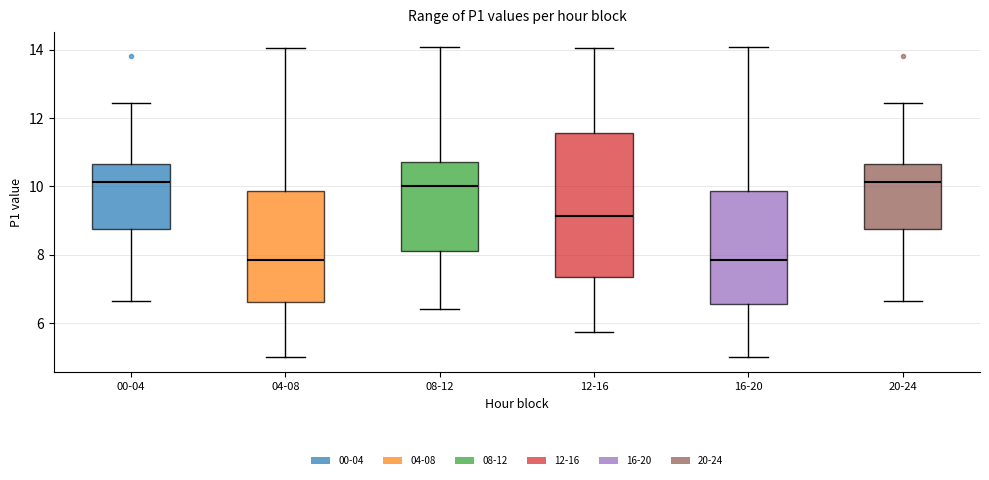

Reading left to right, transcribe this box plot: for each box, give where its median line is, the range the box spans, and where its two whiskers end, as read against the y-axis. The values are not printed on the chart, so give them approximately, as read against the axis.

00-04: median 10.2, box 8.8 to 10.6, whiskers 6.6 to 12.4
04-08: median 7.8, box 6.6 to 9.8, whiskers 5.0 to 14.0
08-12: median 10.0, box 8.2 to 10.8, whiskers 6.4 to 14.0
12-16: median 9.2, box 7.4 to 11.6, whiskers 5.8 to 14.0
16-20: median 7.8, box 6.6 to 9.8, whiskers 5.0 to 14.0
20-24: median 10.2, box 8.8 to 10.6, whiskers 6.6 to 12.4